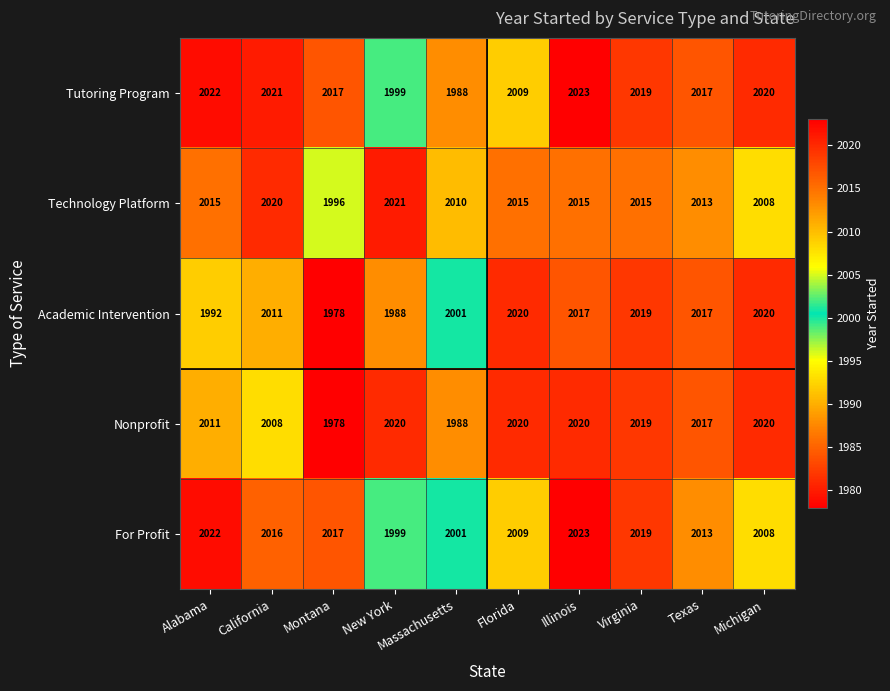

Where does the For Profit series first go above 2016?

Alabama